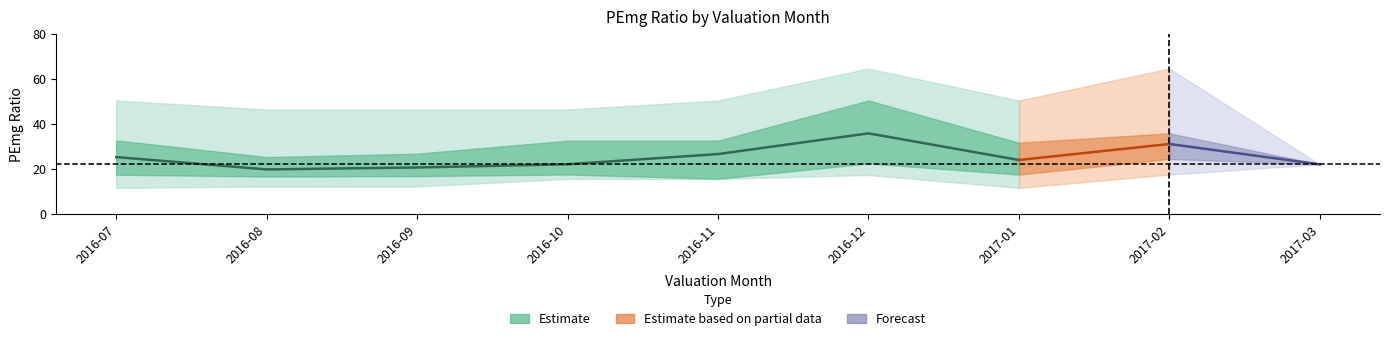

How many lines are shown in the chart?

5